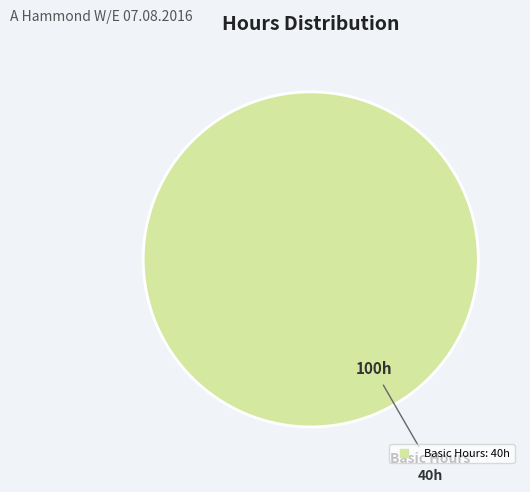

Is there a majority slice in this chart?

Yes